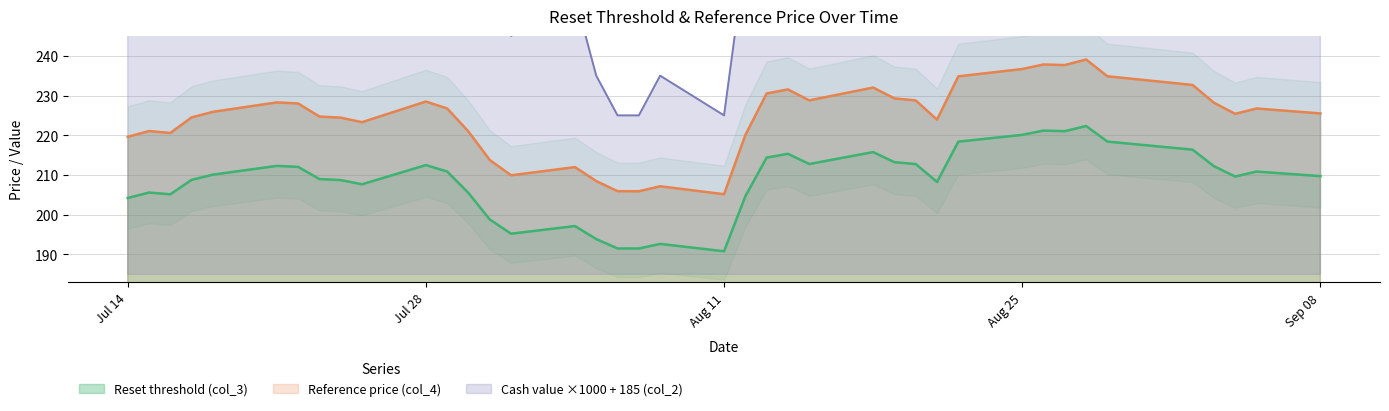

The value of Cash value (col_2) at 2025-07-21 is 395.0. True or false?

True